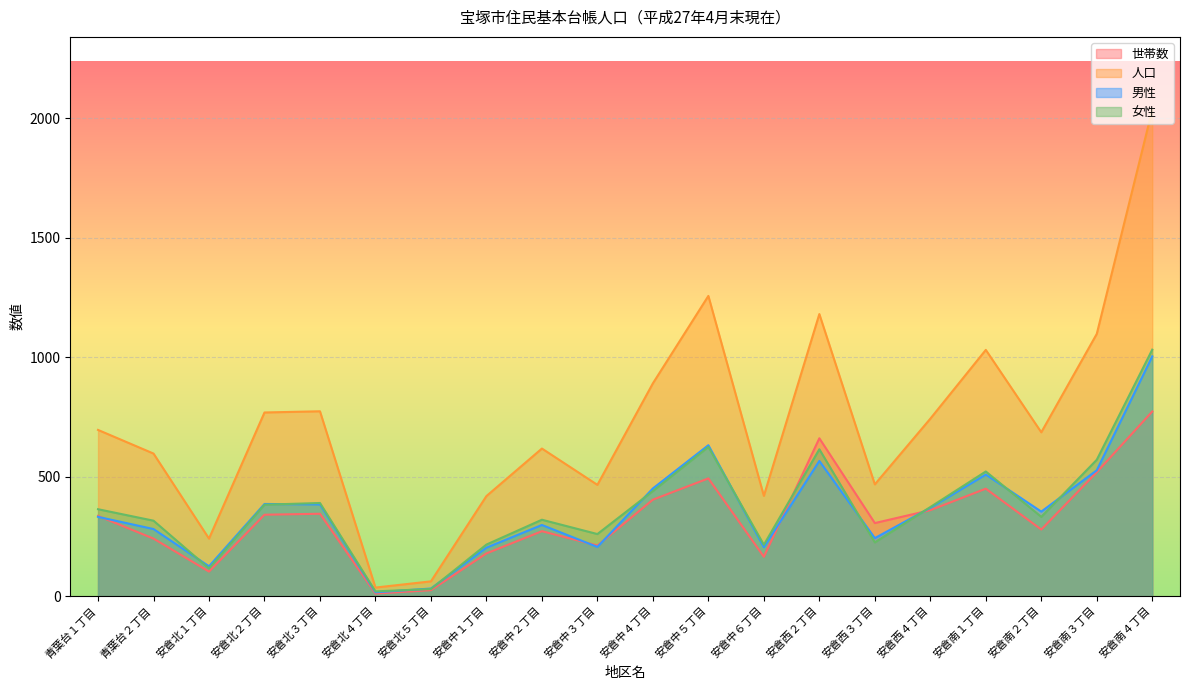

True or false: 人口 and 女性 intersect in this chart.

False